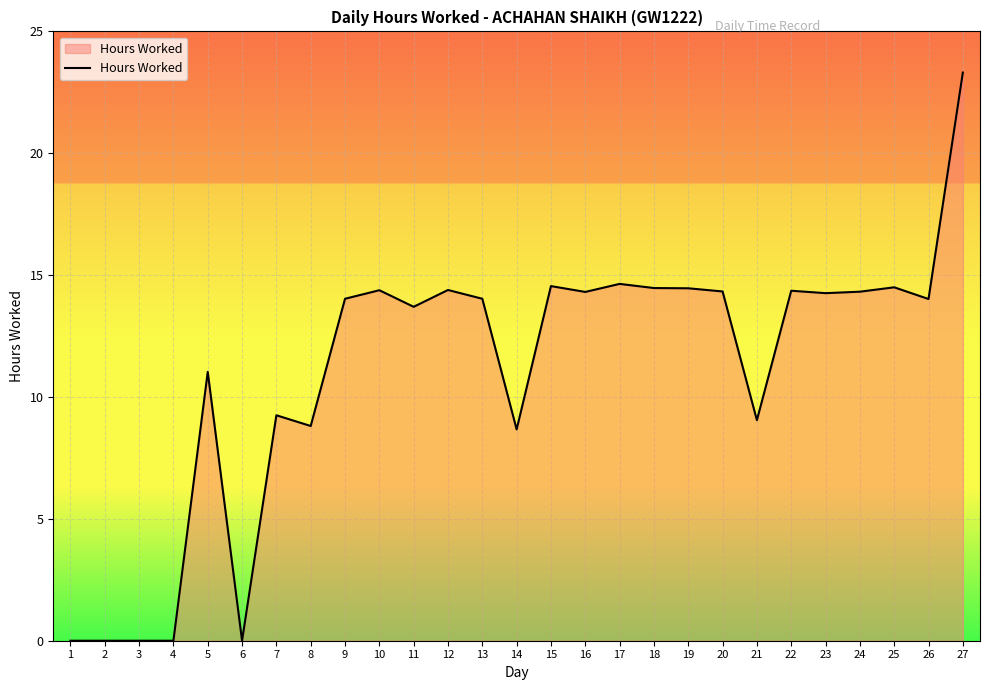

What is the maximum value shown in the chart?

23.3